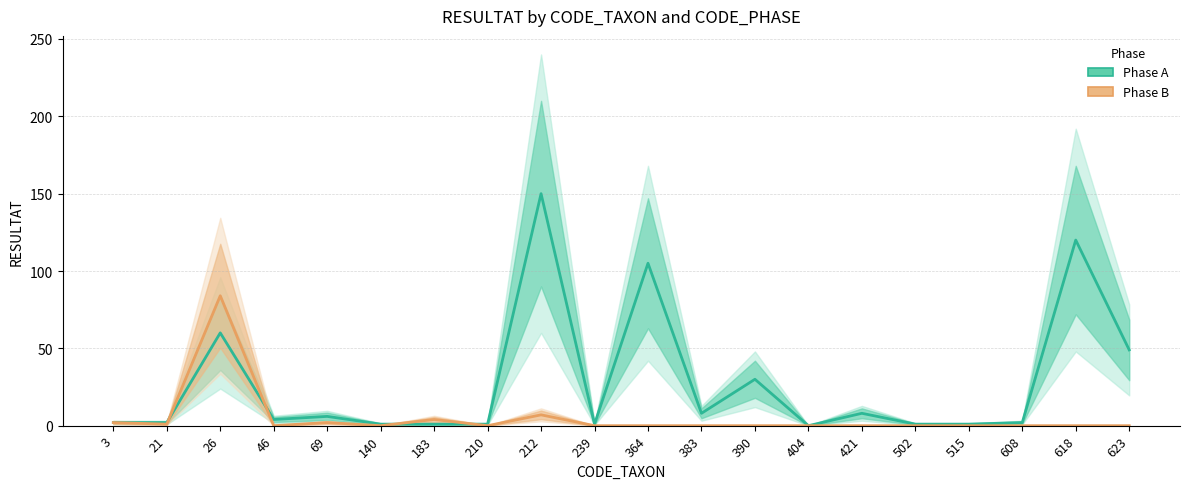

Is it true that Phase B equals 0 at 502?

True